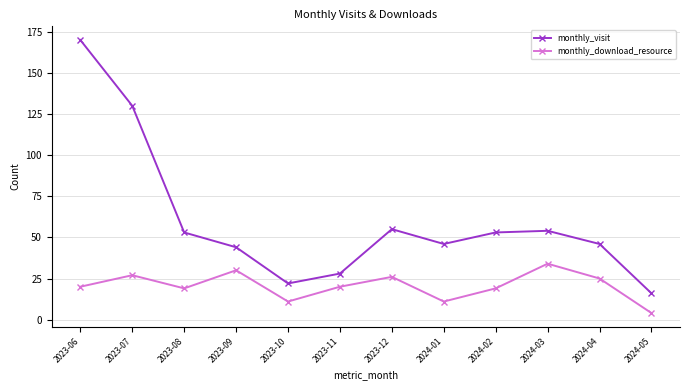

Where is the first local maximum for monthly_visit?

2023-12